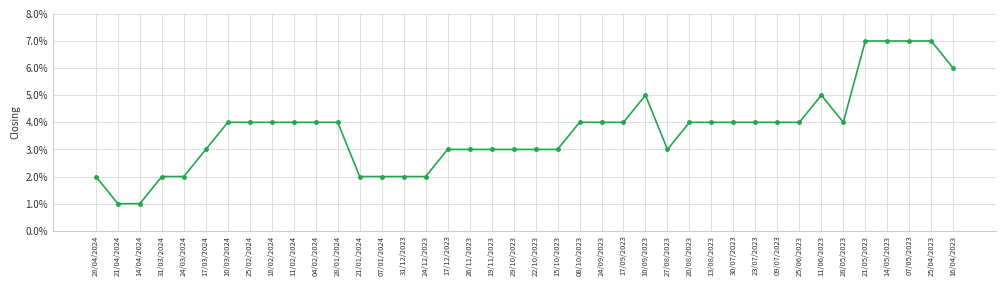

Is this an area chart (filled region under the line)?

No